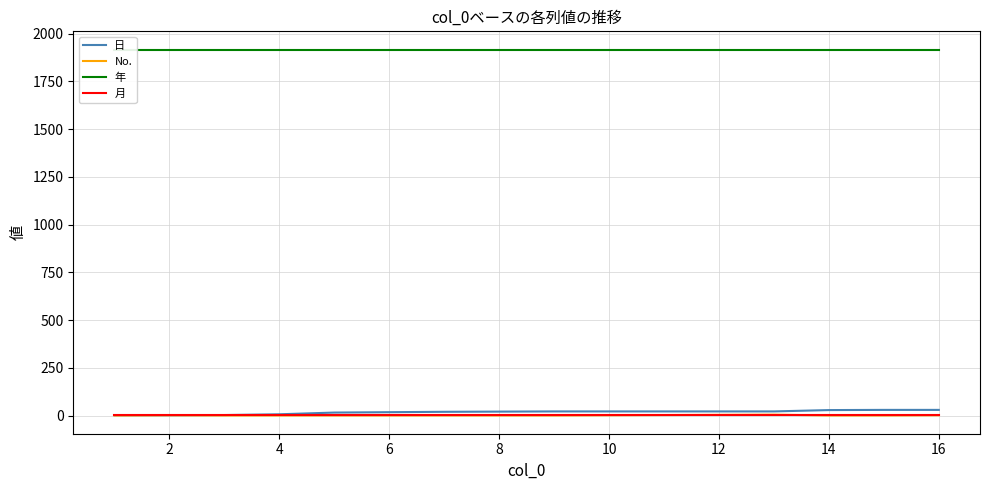

How many values in the 日 series exceed 22?

3